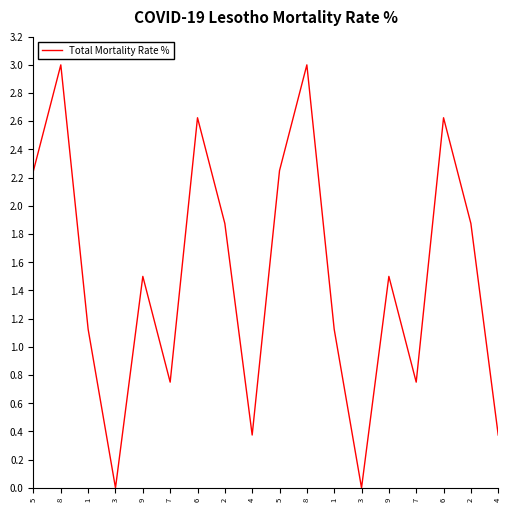

What is the value of the 3rd point from the left?

1.1